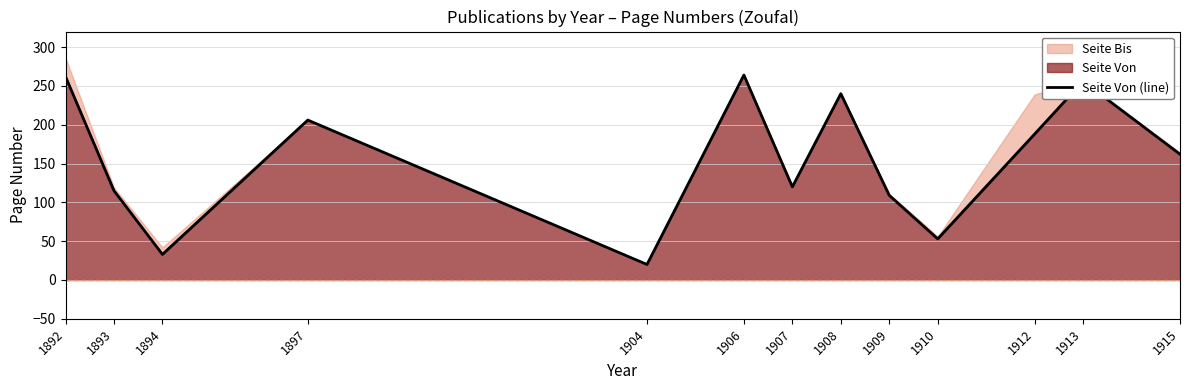

Reading left to right, what are all the values shown in this chart?

262	115	33	206	20	264	120	240	109	53	188	256	162